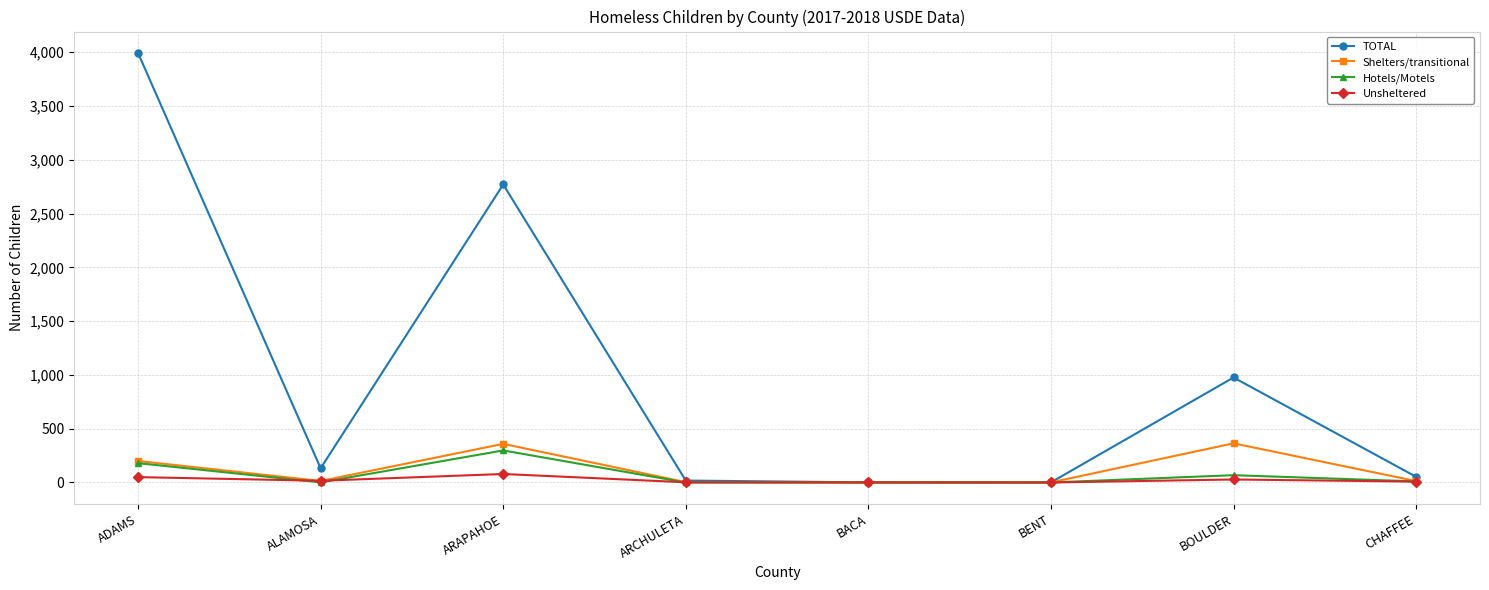

Read the TOTAL value at ARCHULETA, to the nearest 10.

20